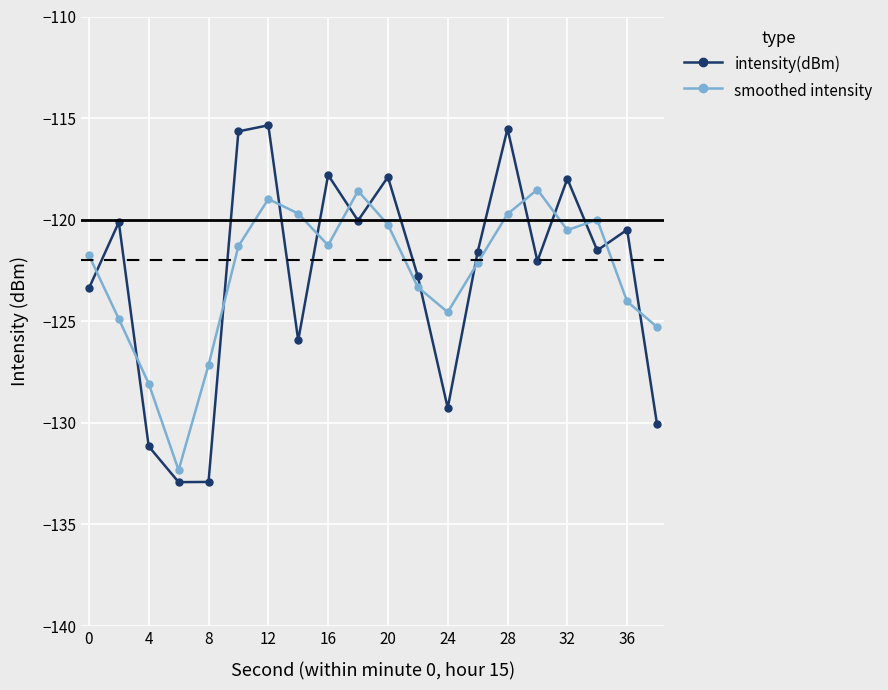

How many times do intensity(dBm) and smoothed intensity cross each other?

14